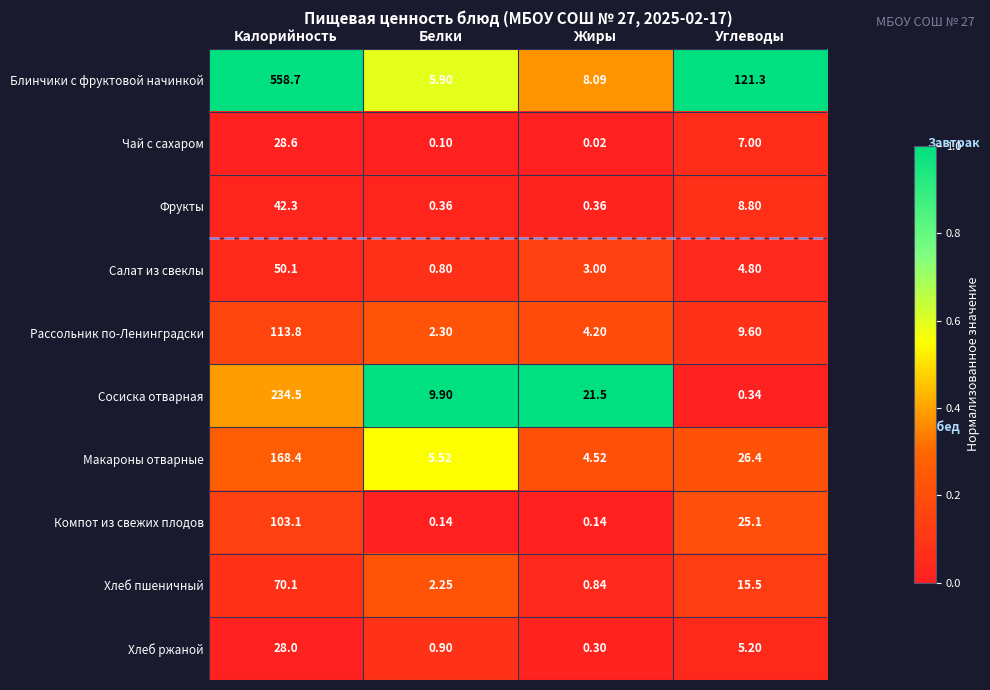

List the series in order of their peak value, lowest first.

Хлеб ржаной, Чай с сахаром, Фрукты, Салат из свеклы, Хлеб пшеничный, Компот из свежих плодов, Рассольник по-Ленинградски, Макароны отварные, Сосиска отварная, Блинчики с фруктовой начинкой